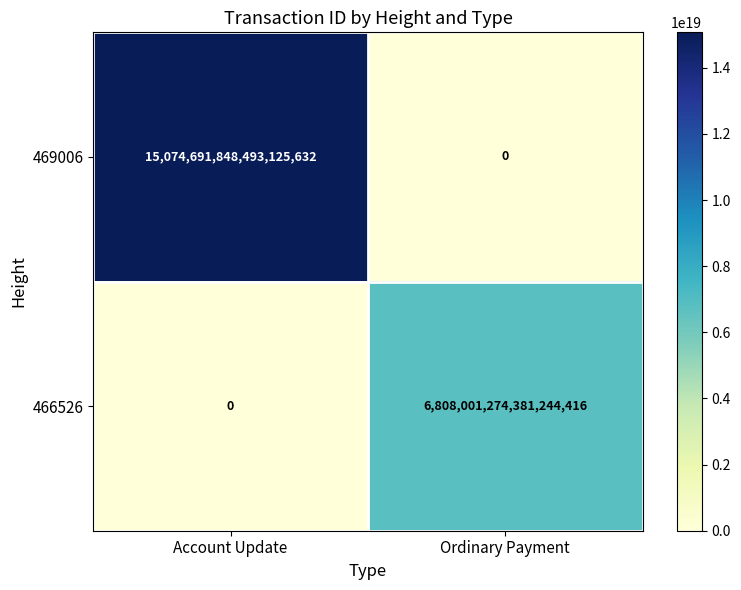

Which series has the widest spread of values?

469006